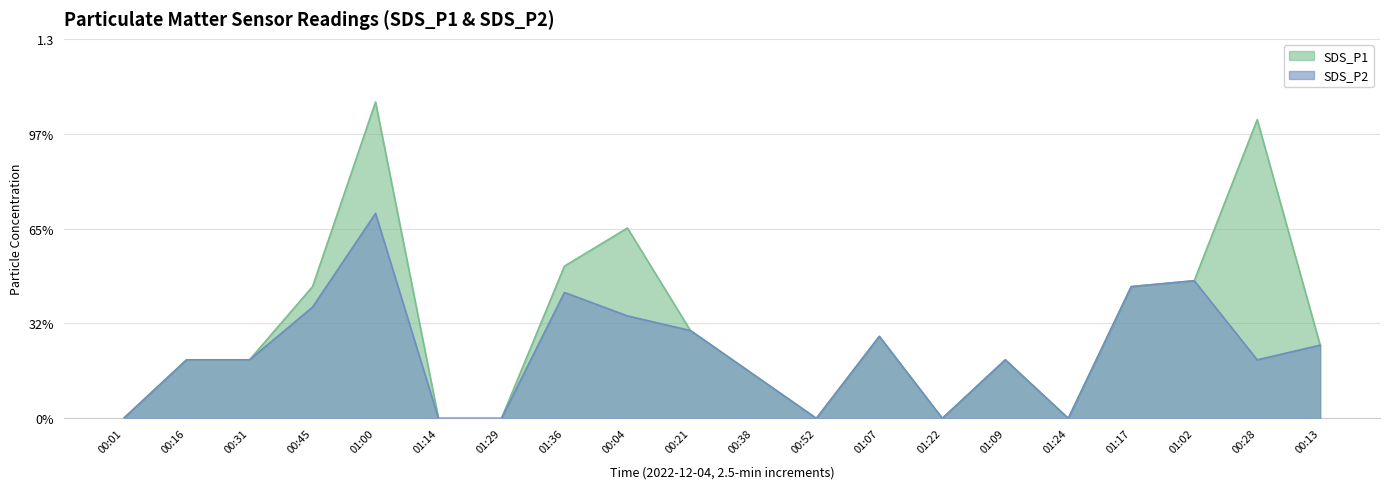

At which category is the sum across all series the highest?

01:00